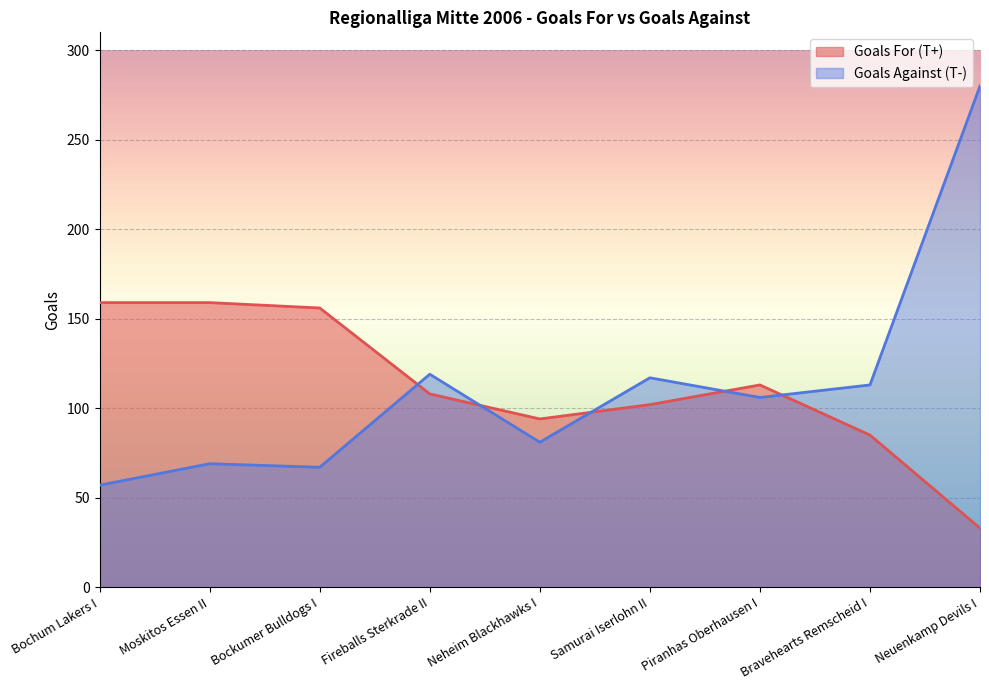

Which series has the largest total across all categories?

Goals For (T+)